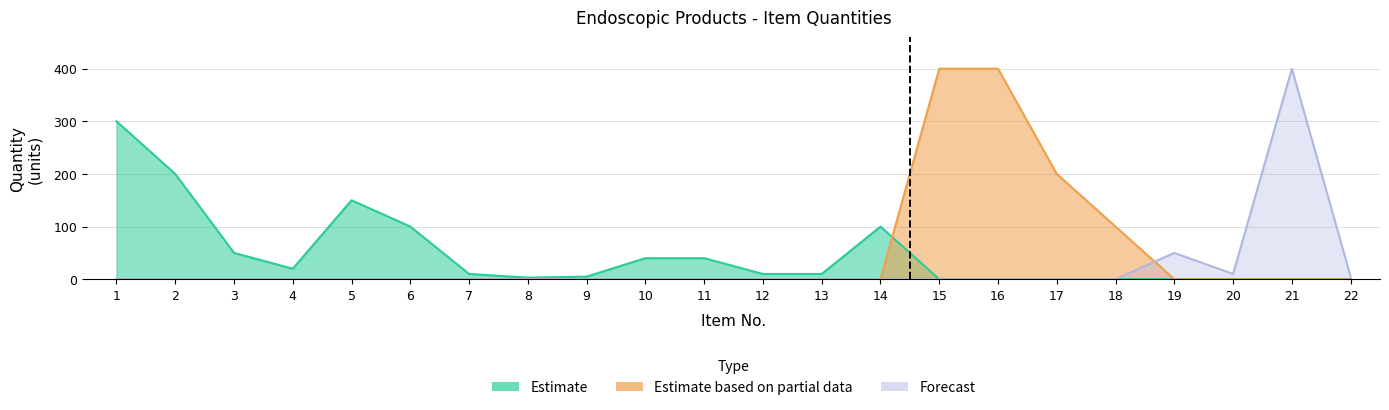

In Estimate, how many points are higher than both neighbors (excluding endpoints)?

2